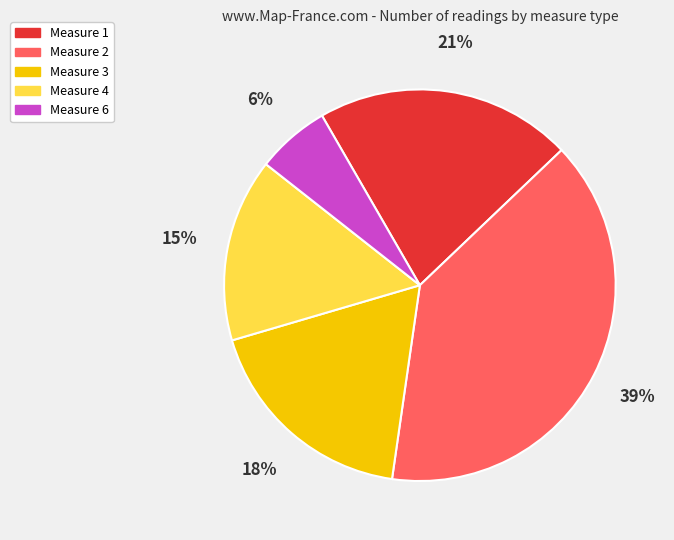

Which slice is the largest?

Measure 2